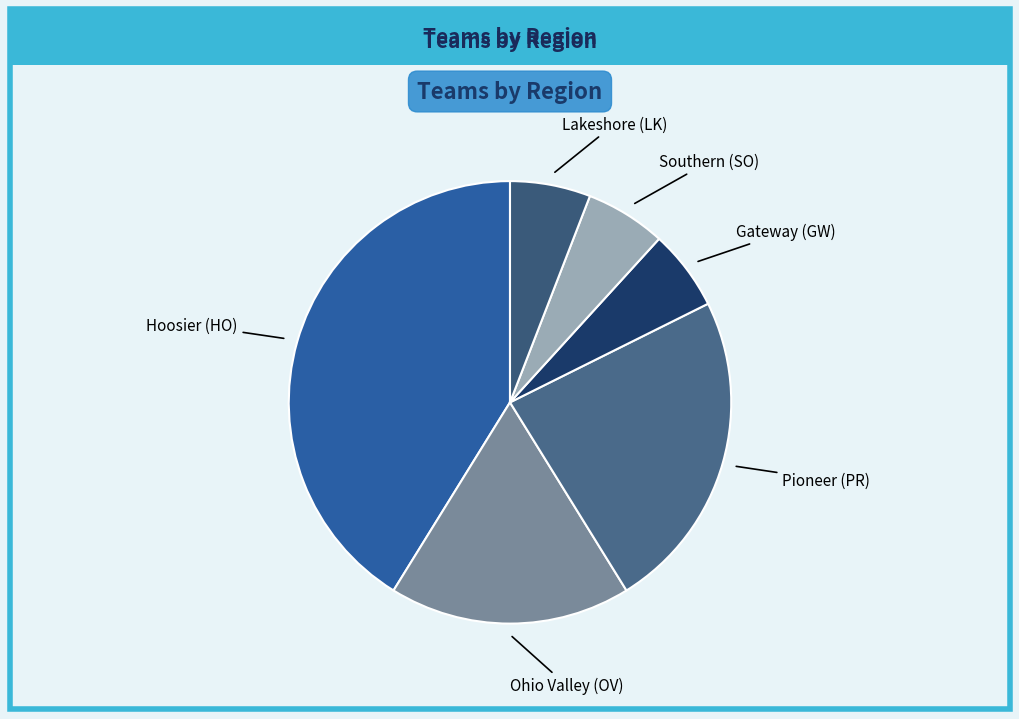

How many segments does this pie chart have?

6